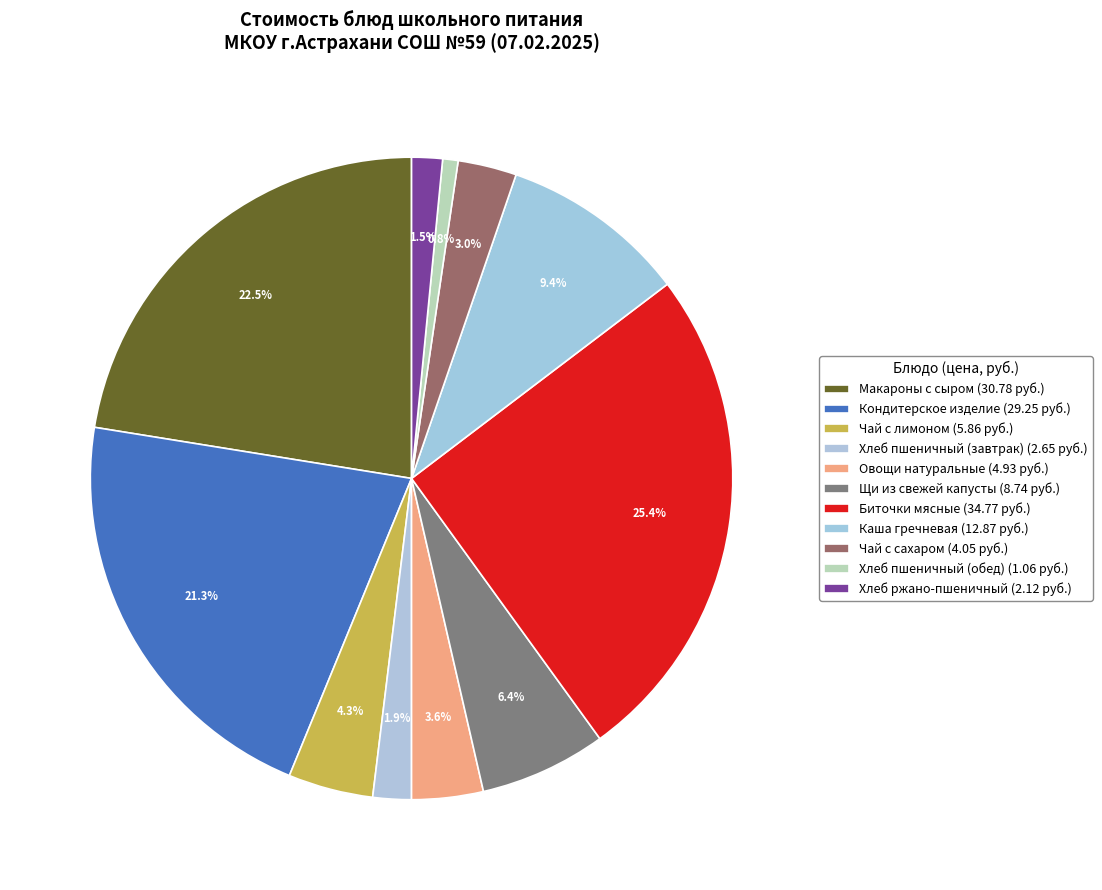

True or false: Макароны с сыром accounts for 22% of the total.

True